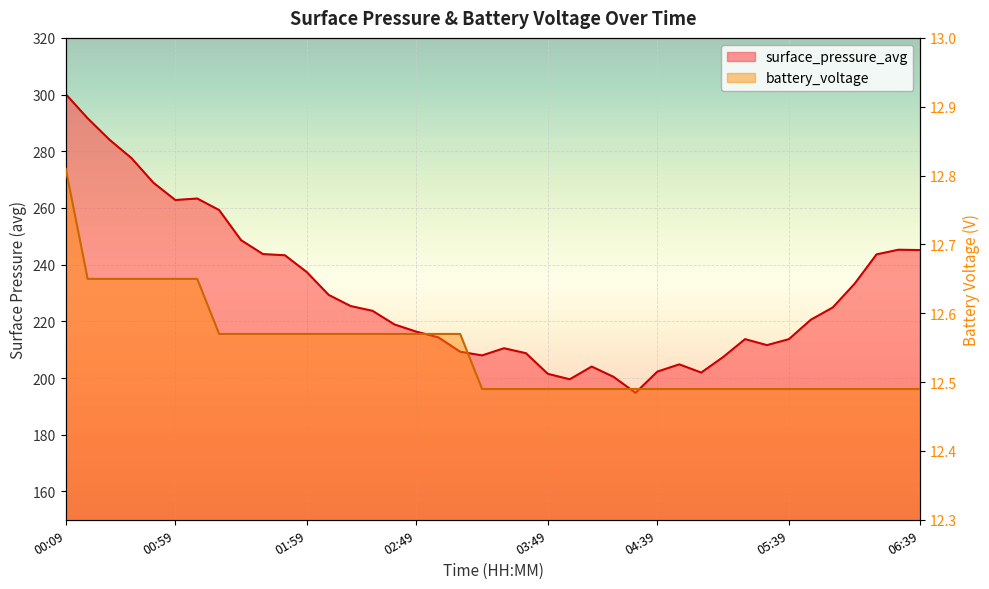

How many interior local peaks does the surface_pressure_avg series have?

6